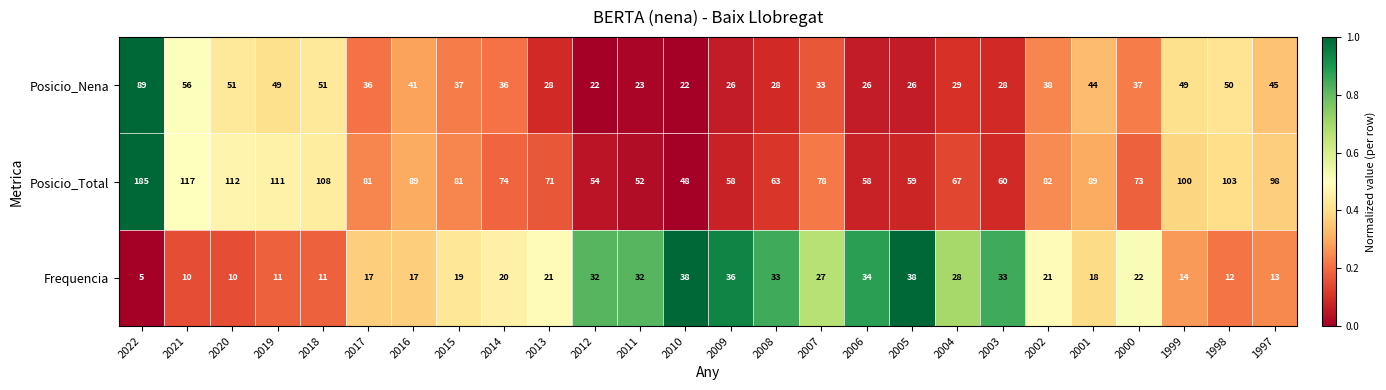

Which series has the largest range (max minus min)?

Posicio_Total